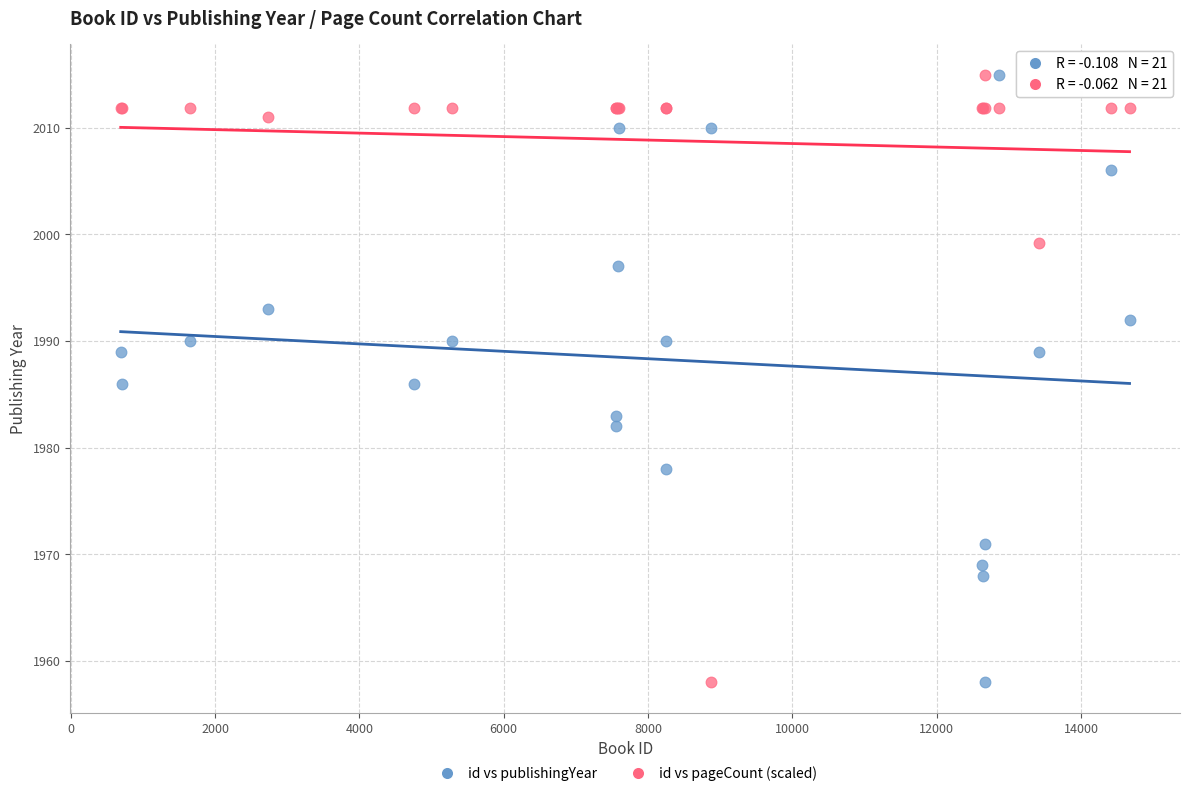

What is the X range (max minus min) for the scatter plot?

13980.0